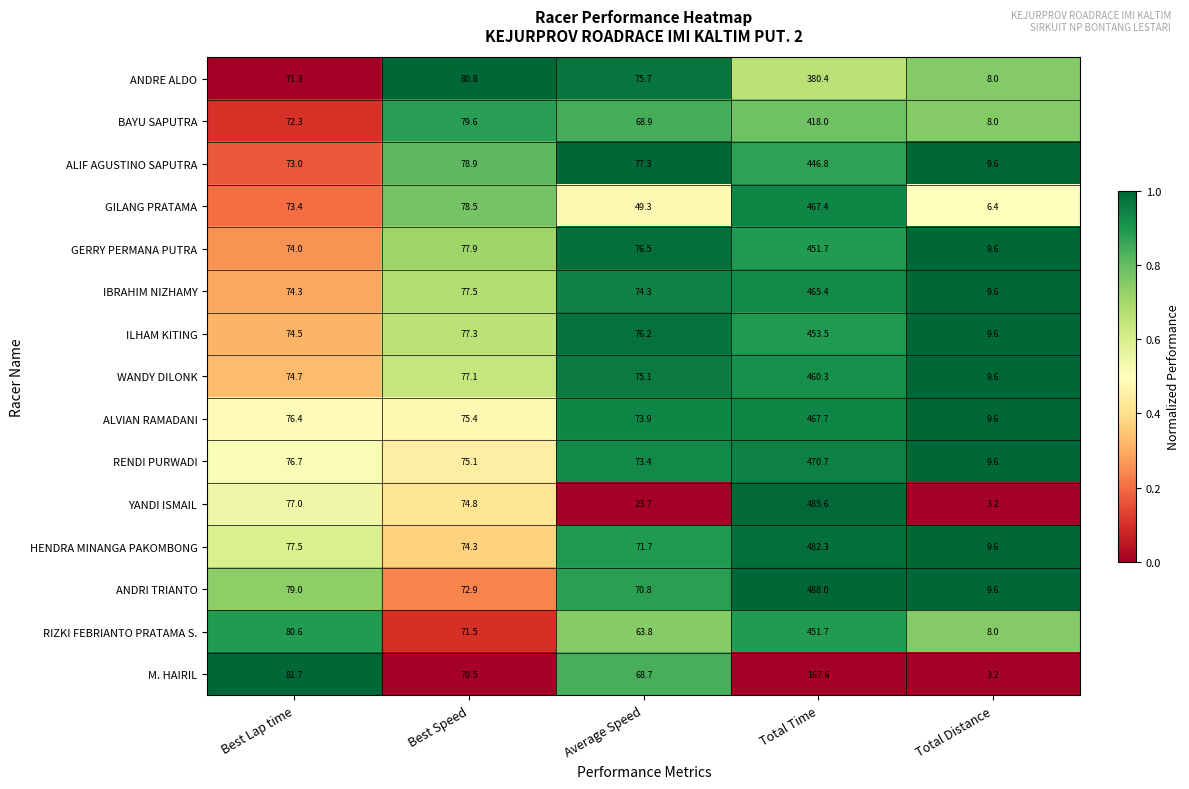

At Average Speed, list the series in order from smallest to largest.

YANDI ISMAIL, GILANG PRATAMA, RIZKI FEBRIANTO PRATAMA S., M. HAIRIL, BAYU SAPUTRA, ANDRI TRIANTO, HENDRA MINANGA PAKOMBONG, RENDI PURWADI, ALVIAN RAMADANI, IBRAHIM NIZHAMY, WANDY DILONK, ANDRE ALDO, ILHAM KITING, GERRY PERMANA PUTRA, ALIF AGUSTINO SAPUTRA